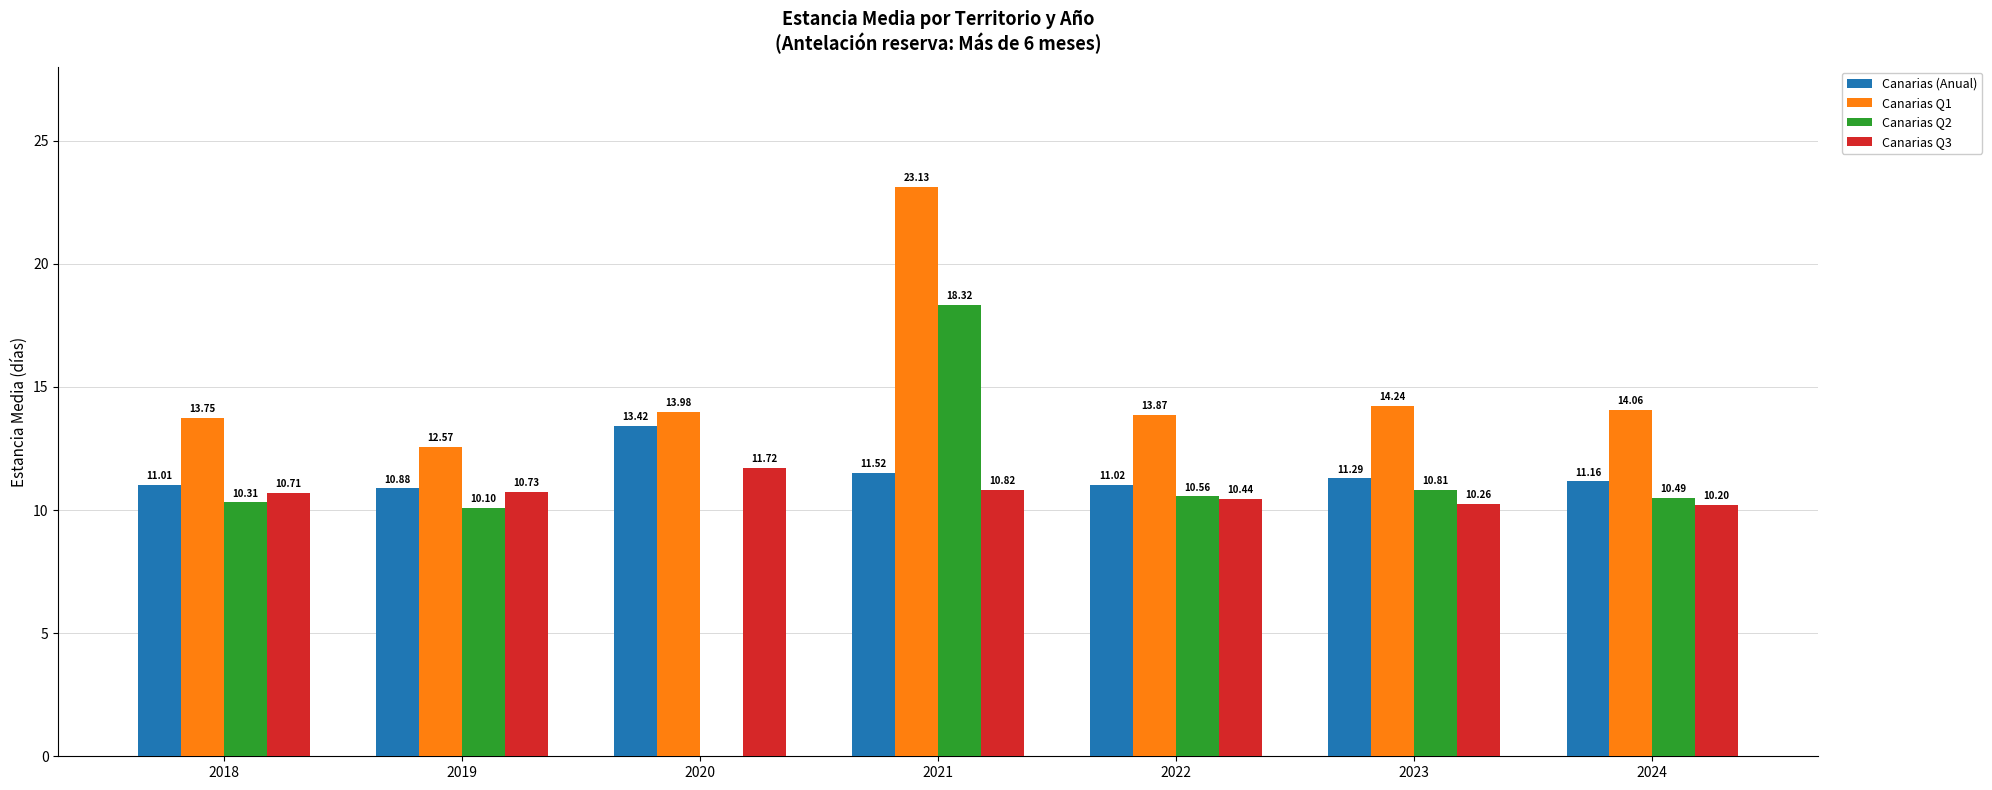

The value of Canarias Q2 at 2020 is 0.0. True or false?

True